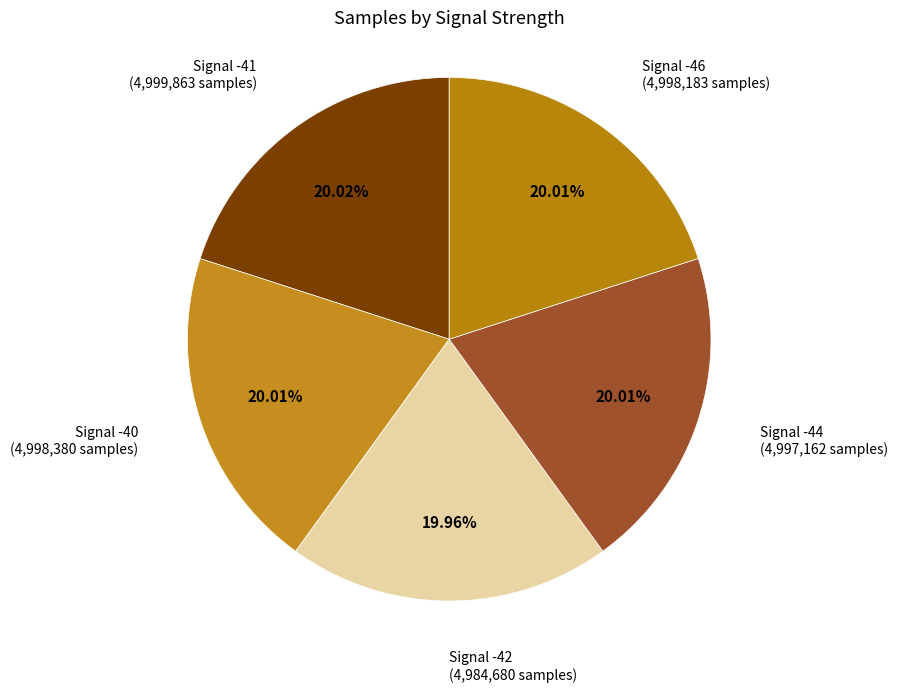

The Signal -44 slice represents 20% of the pie. True or false?

True